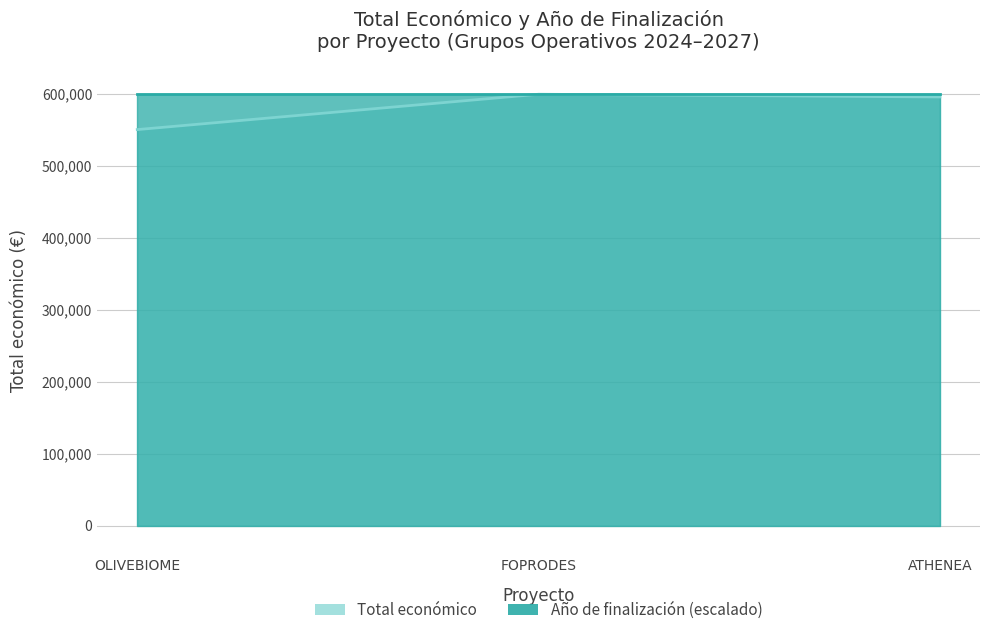

Count the number of categories in the chart.

3